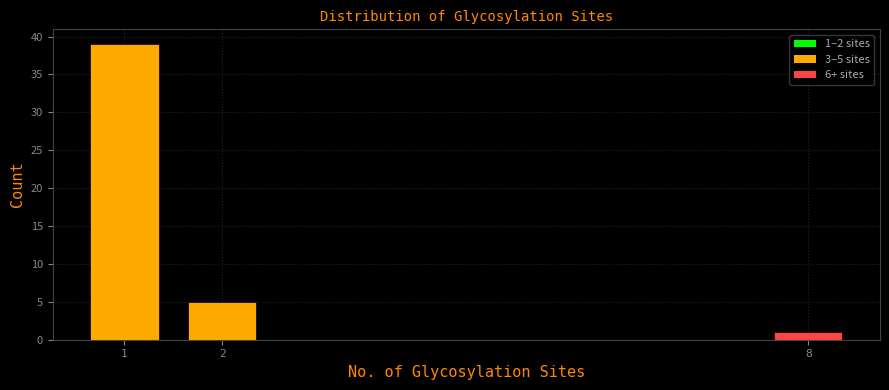

Reading left to right, what are all the values shown in this chart?

1=39	2=5	8=1